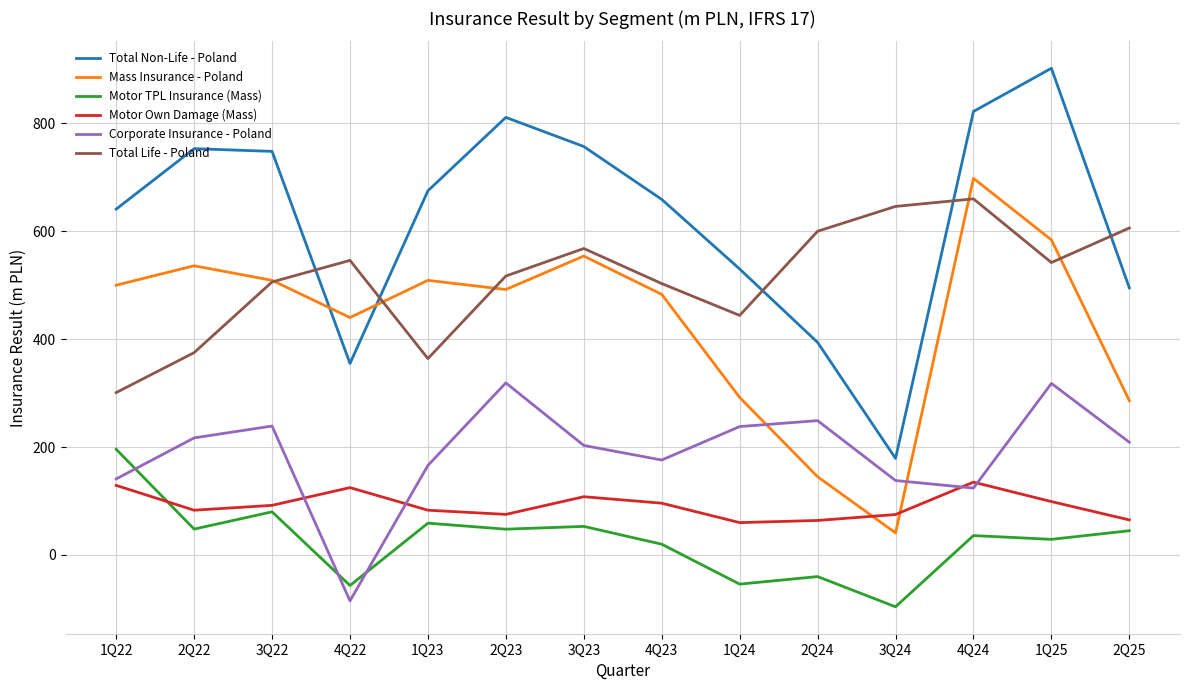

Where do Total Non-Life - Poland and Total Life - Poland first cross each other?

3Q22 and 4Q22